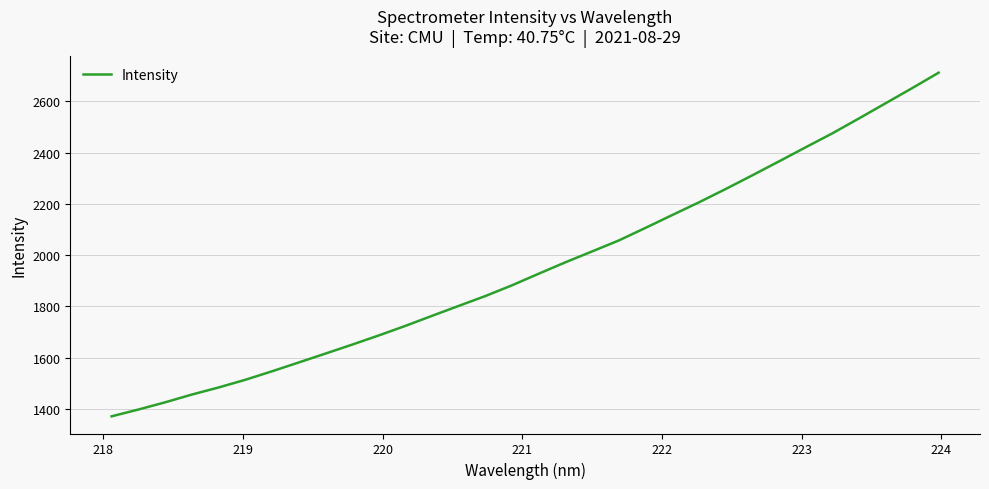

What is the difference between the maximum and minimum values?

1341.2